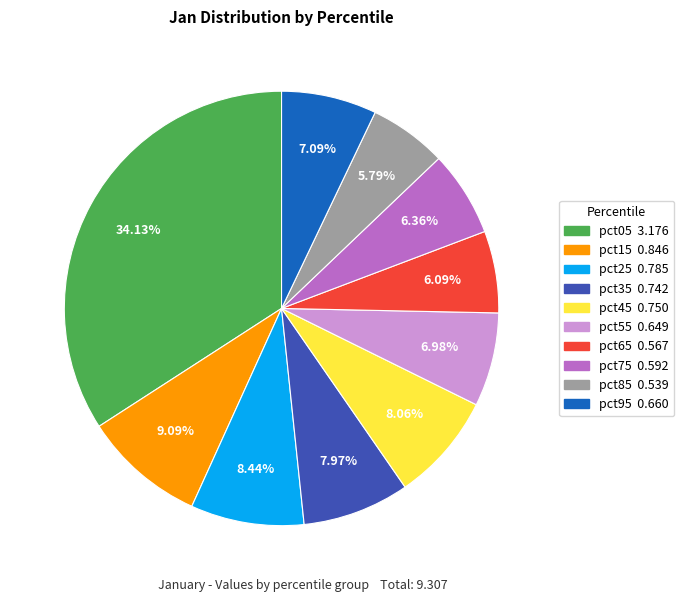

How many segments does this pie chart have?

10